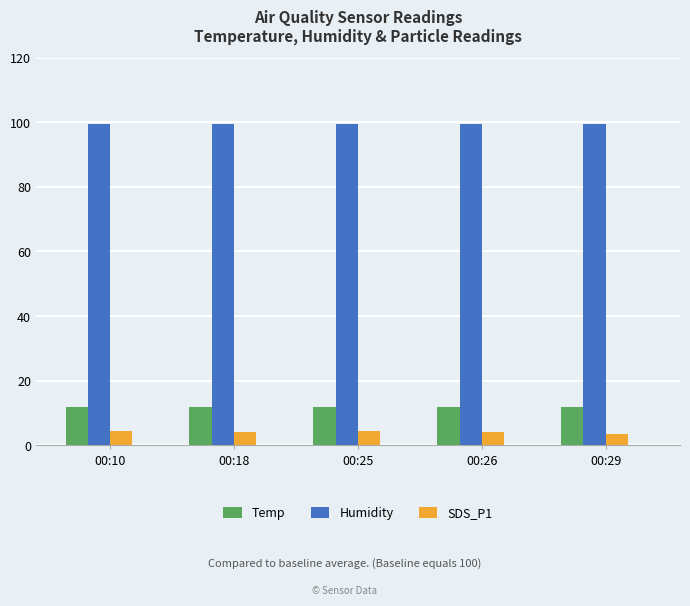

The value of Temp at 00:18 is 11.8. True or false?

True